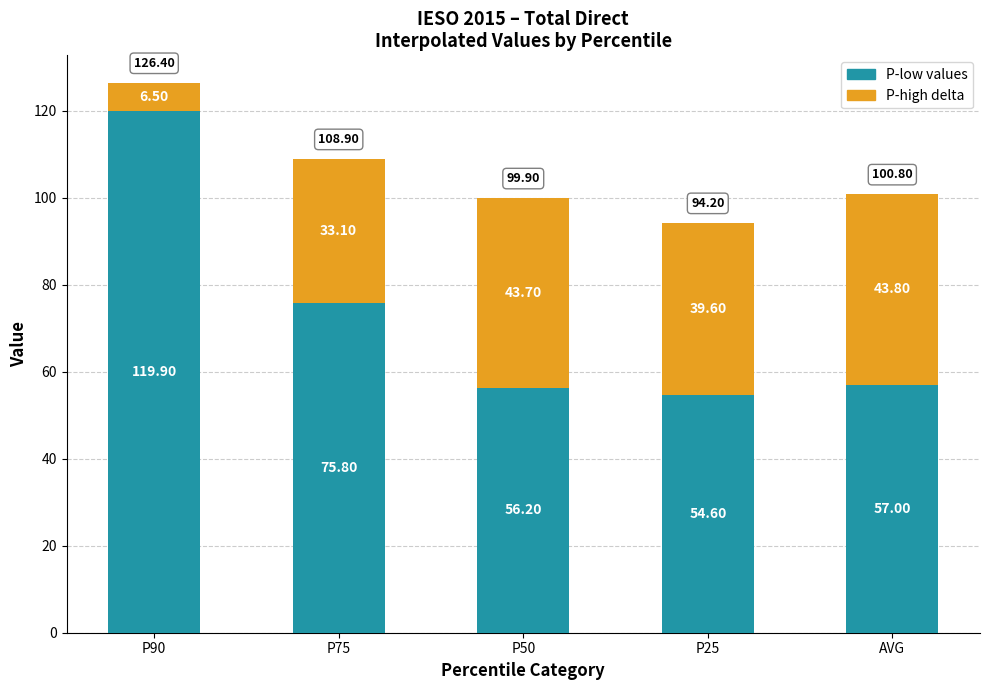

What is the sum of the P-low values values at P25 and AVG?

111.6